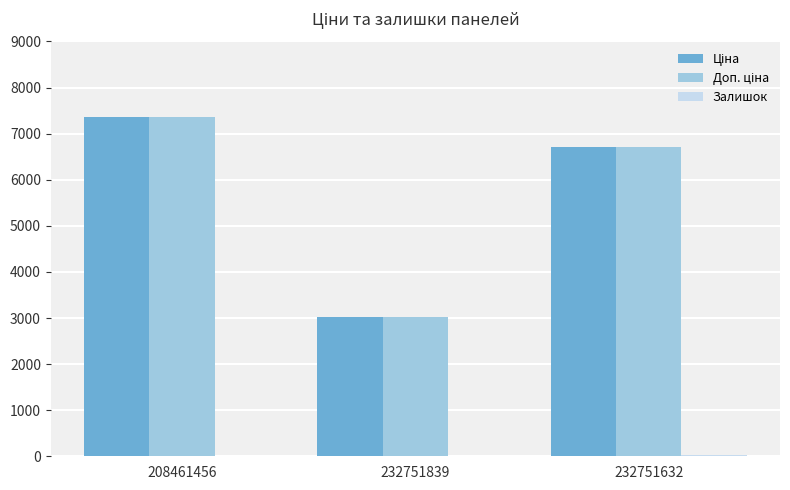

At which category is the sum across all series the highest?

208461456